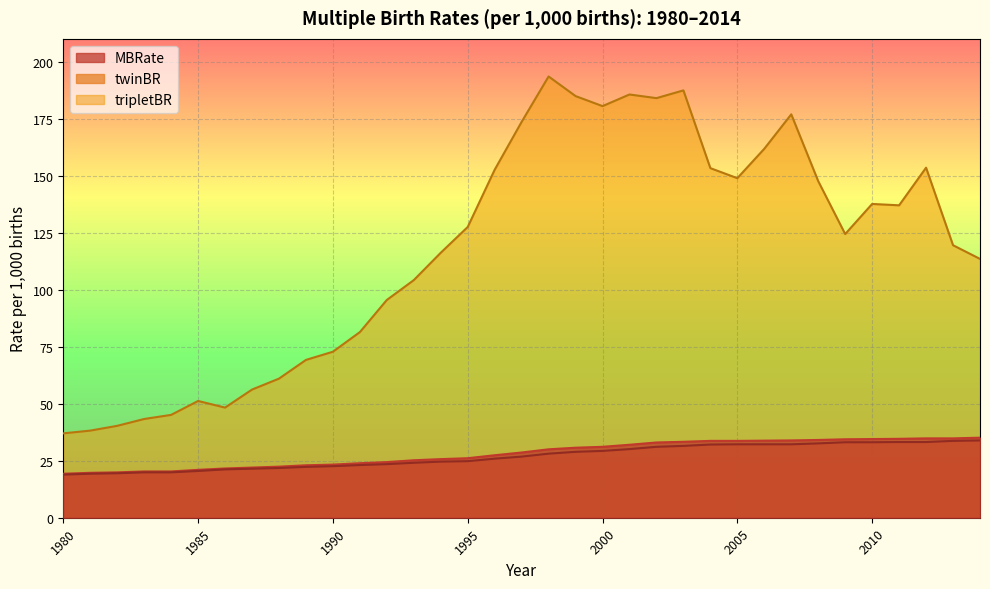

Reading left to right, list all the values displayed in this chart.

MBRate: 19.3	19.7	19.9	20.3	20.3	21.0	21.6	22.0	22.4	23.0	23.3	23.9	24.4	25.2	25.7	26.1	27.4	28.6	30.0	30.7	31.1	32.0	33.0	33.3	33.7	33.7	33.8	33.9	34.1	34.4	34.5	34.6	34.8	34.8	35.1
twinBR: 18.9	19.3	19.5	19.9	19.9	20.5	21.2	21.5	21.8	22.3	22.6	23.1	23.5	24.1	24.6	24.8	25.9	26.8	28.1	28.9	29.3	30.1	31.1	31.5	32.1	32.2	32.2	32.2	32.6	33.1	33.1	33.2	33.2	33.7	33.9
tripletBR: 37.0	38.2	40.3	43.3	45.1	51.2	48.3	56.2	61.0	69.2	72.8	81.4	95.5	104.2	116.2	127.5	152.6	173.6	193.5	184.9	180.5	185.6	184.0	187.4	153.3	148.9	161.8	176.9	147.6	124.4	137.6	137.0	153.5	119.5	113.5